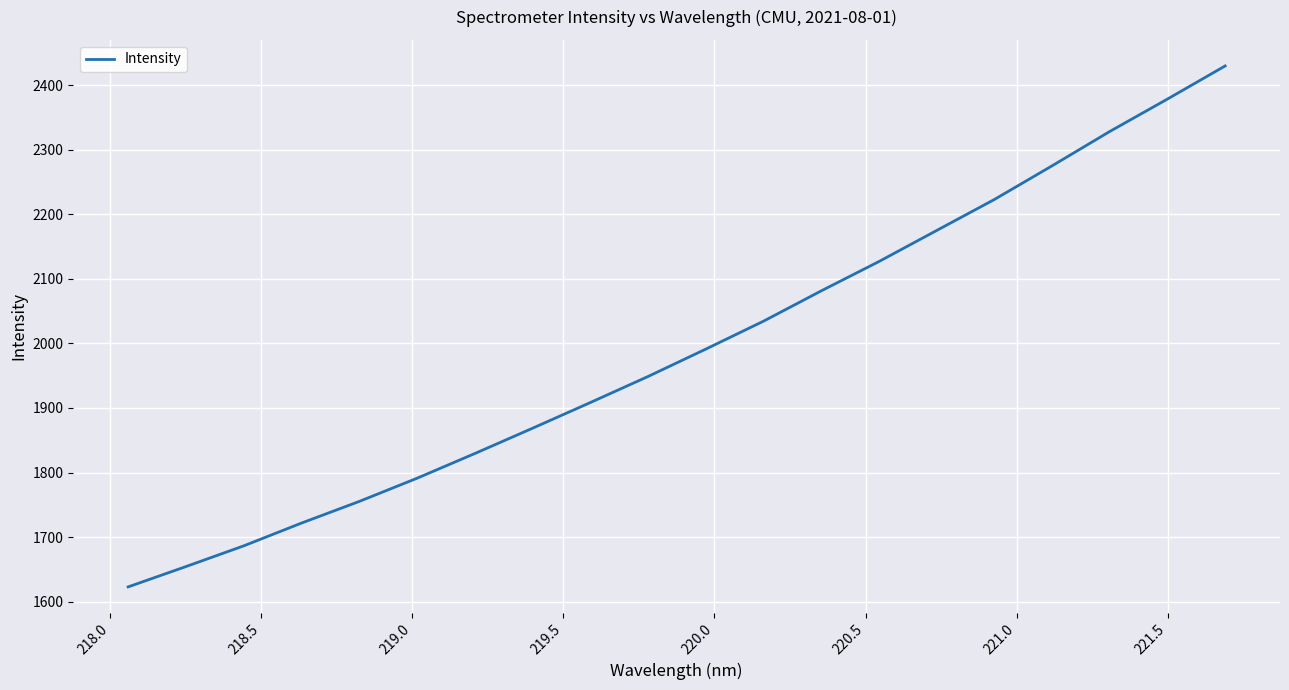

What is the sum of all values?

39829.4